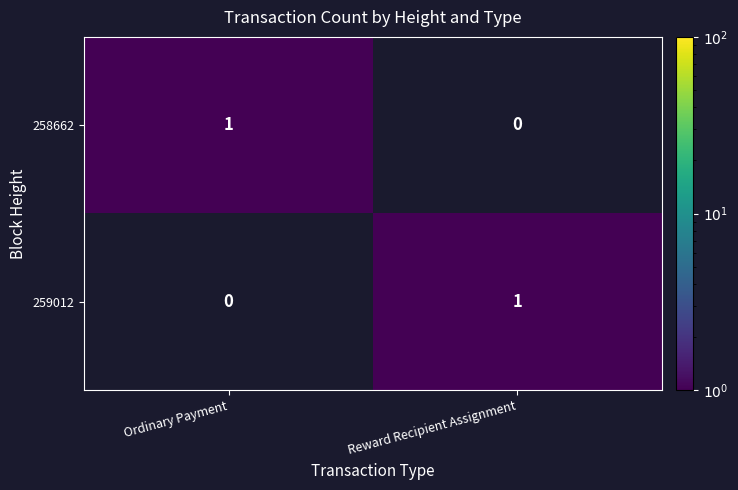

What is the difference between the highest and lowest values at Ordinary Payment?

1